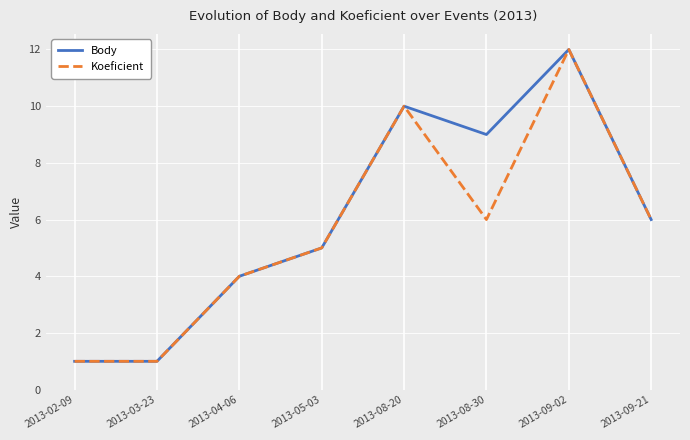

What position from the right is 2013-09-02?

2